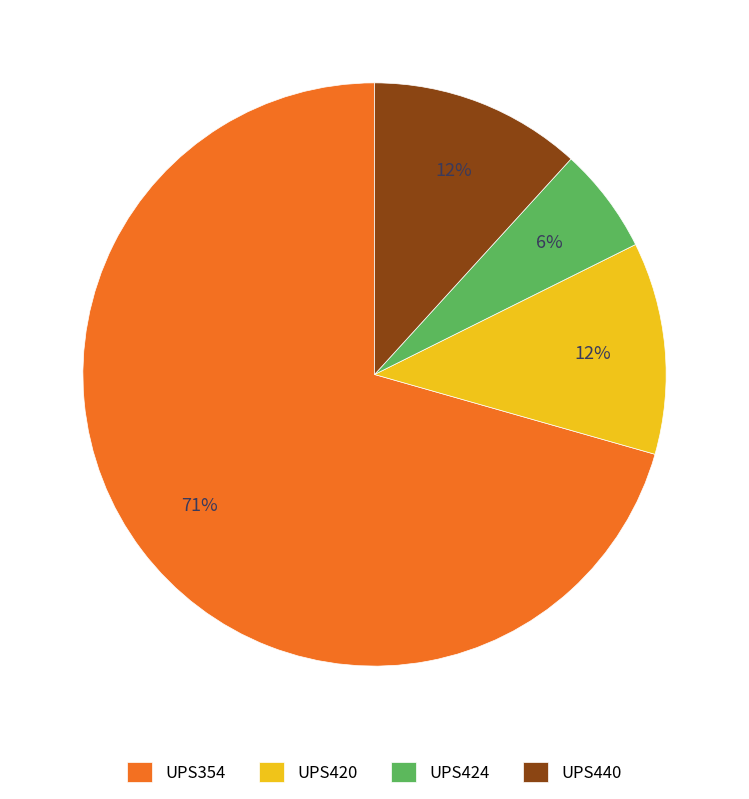

True or false: UPS440 accounts for 5% of the total.

False